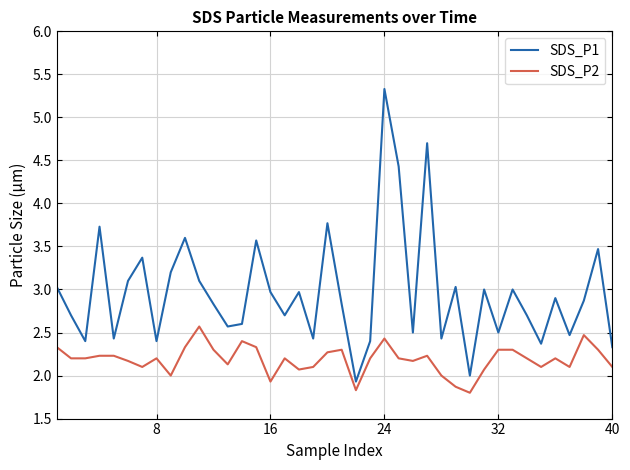

Which series has the largest range (max minus min)?

SDS_P1